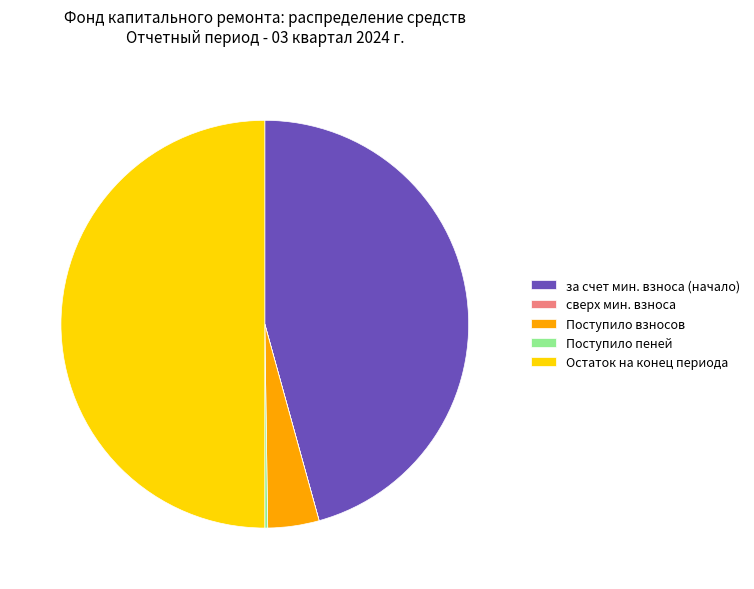

Which category has the biggest portion of the pie?

Остаток на конец периода